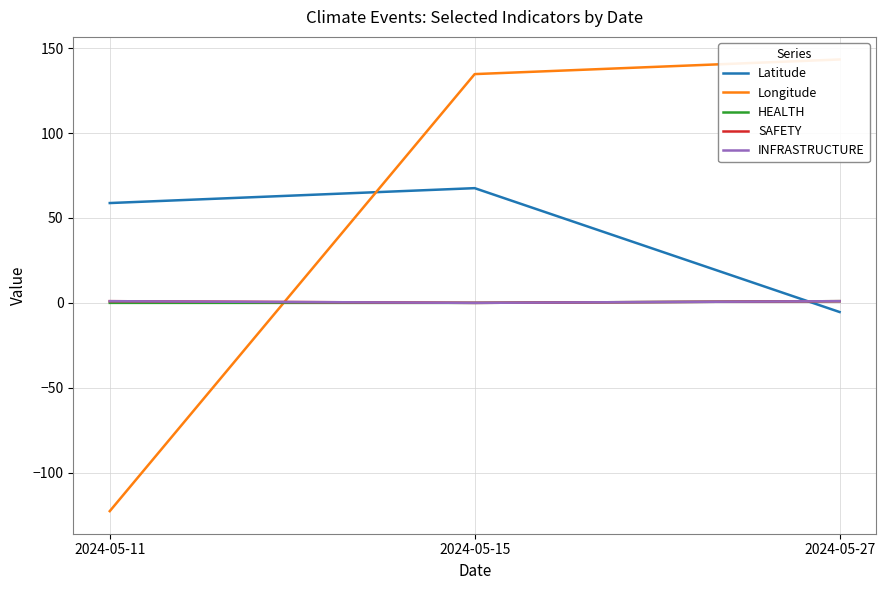

How many values in the Longitude series are below 134?

1